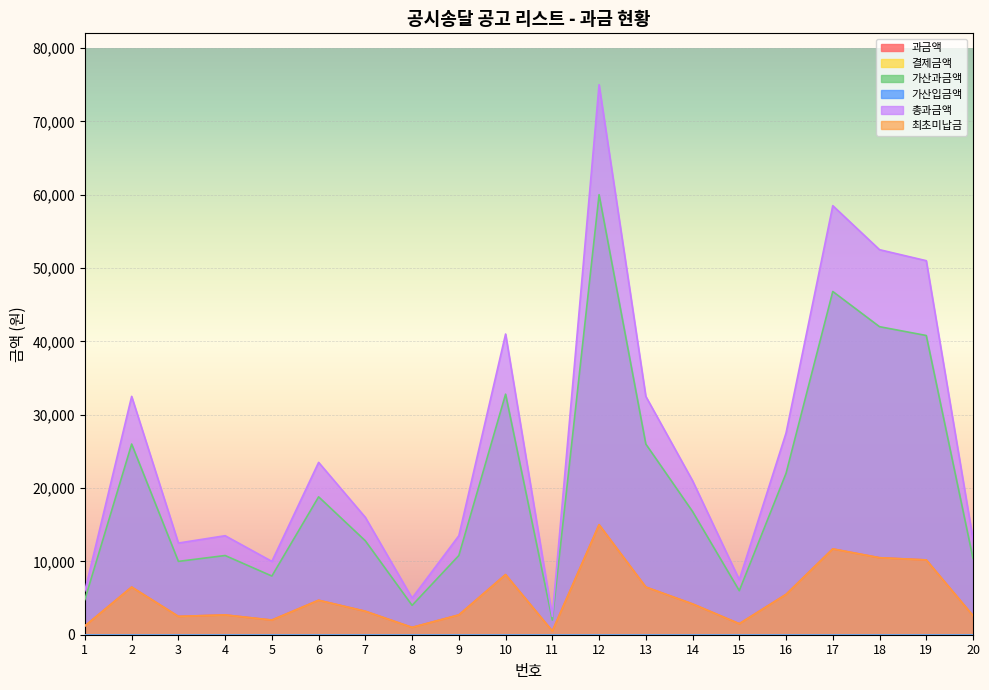

The 총과금액 series shows 20613 at 9. True or false?

False